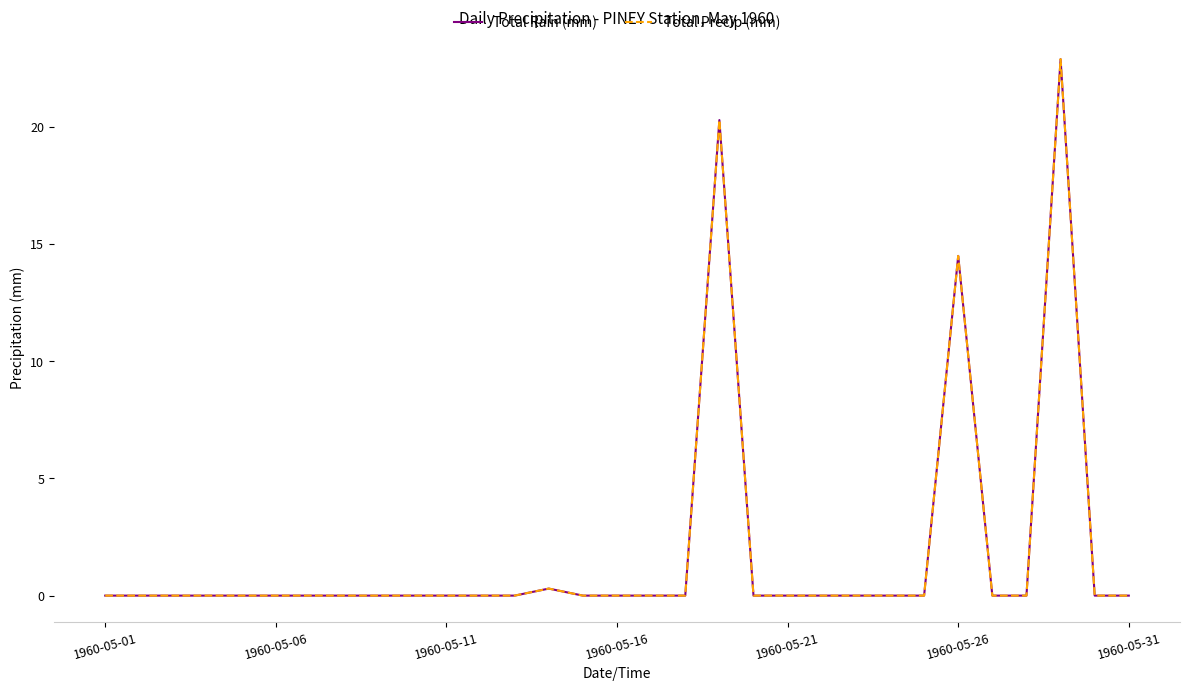

Is this an area chart (filled region under the line)?

No